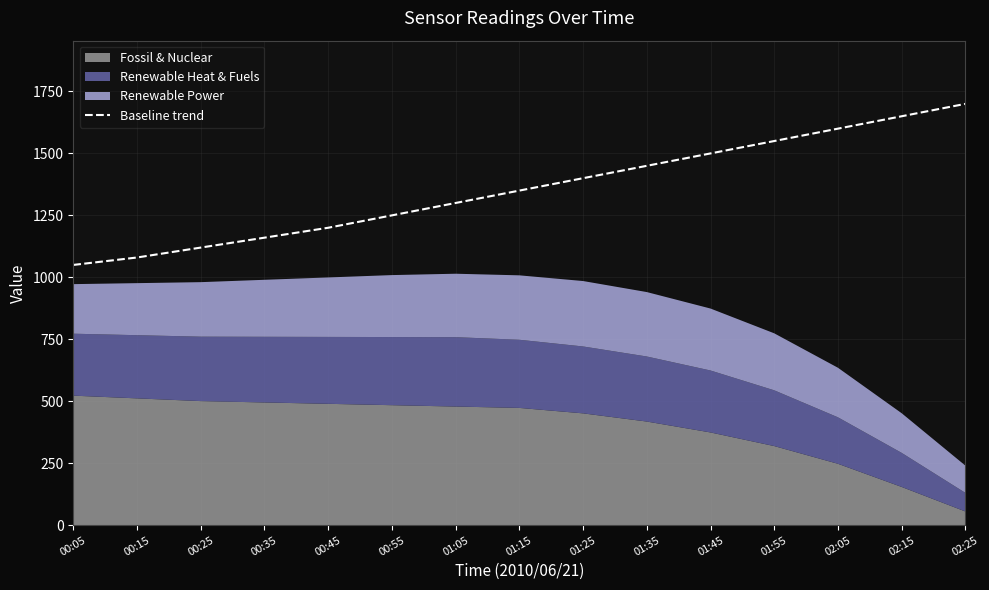

The value at 00:35 is 1647.4. True or false?

False